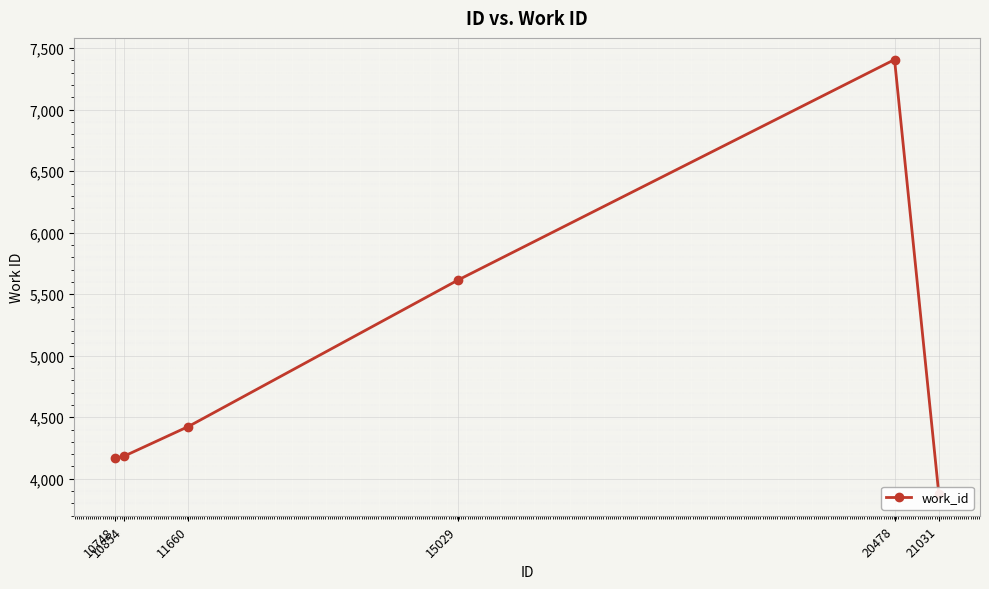

The chart shows a value of 4183 at 10854. True or false?

True